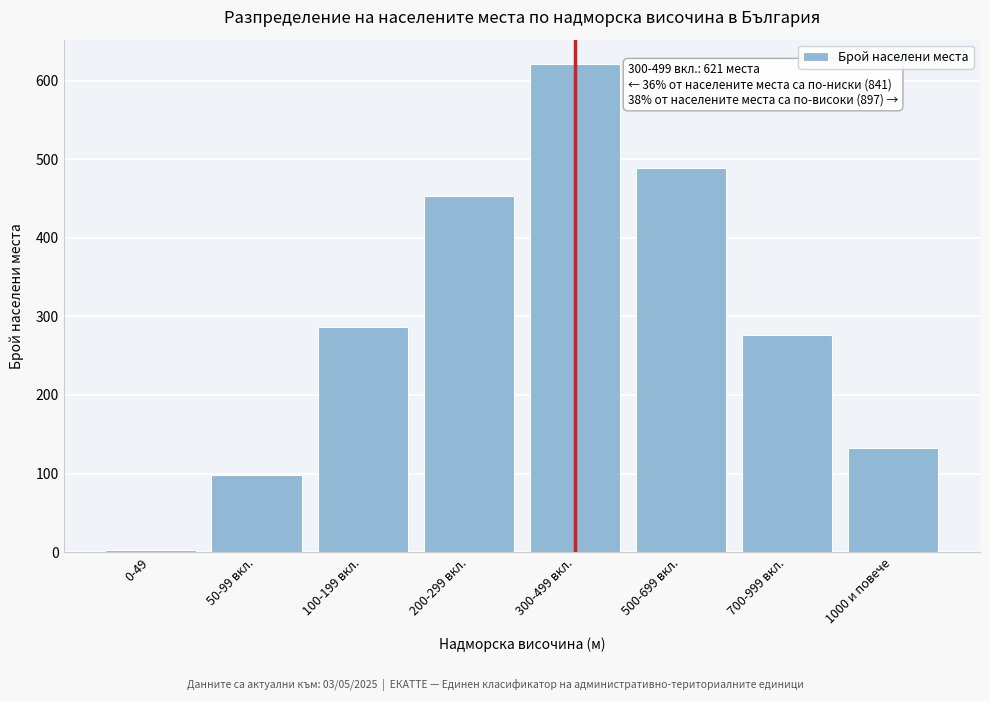

Reading right to left, what are all the values shown in this chart?

132	276	489	621	453	287	98	3